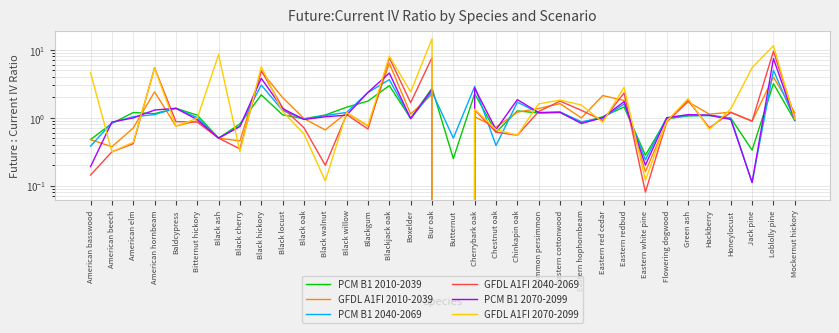

In PCM B1 2040-2069, how many points are higher than both neighbors (excluding endpoints)?

10